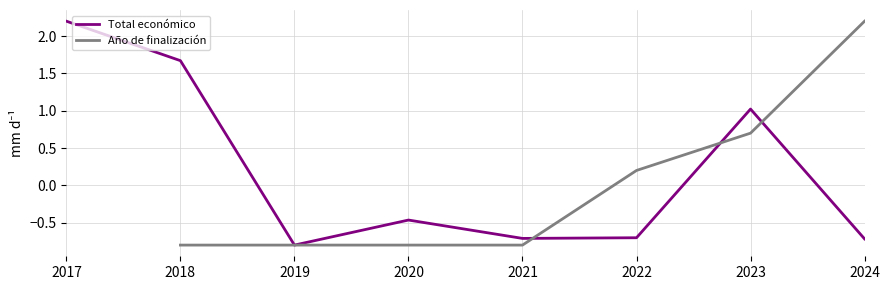

Which series has the widest spread of values?

Total económico